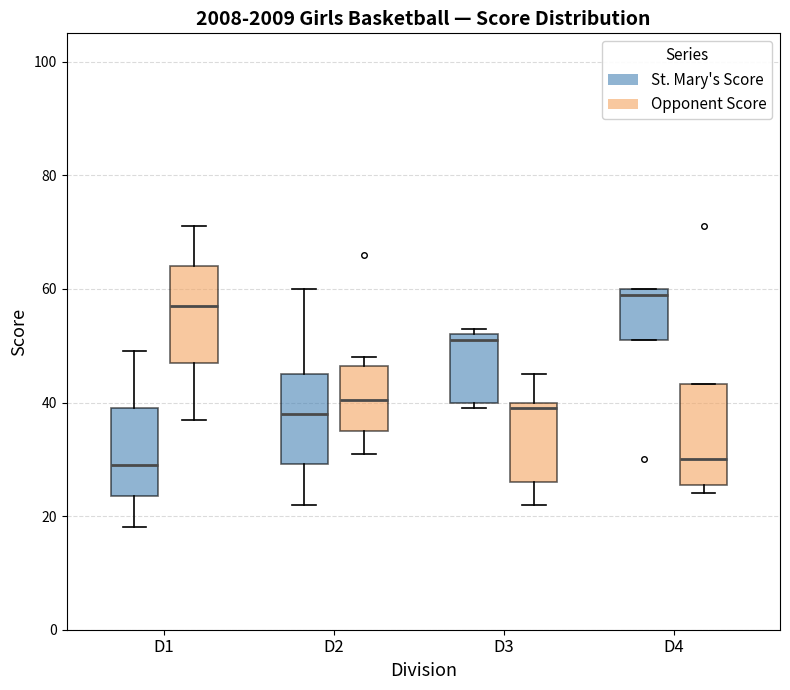

Where is the lower edge of the box for D4 (Opponent Score) on the y-axis? The values are not printed on the chart, so give them approximately, as read against the axis.

26